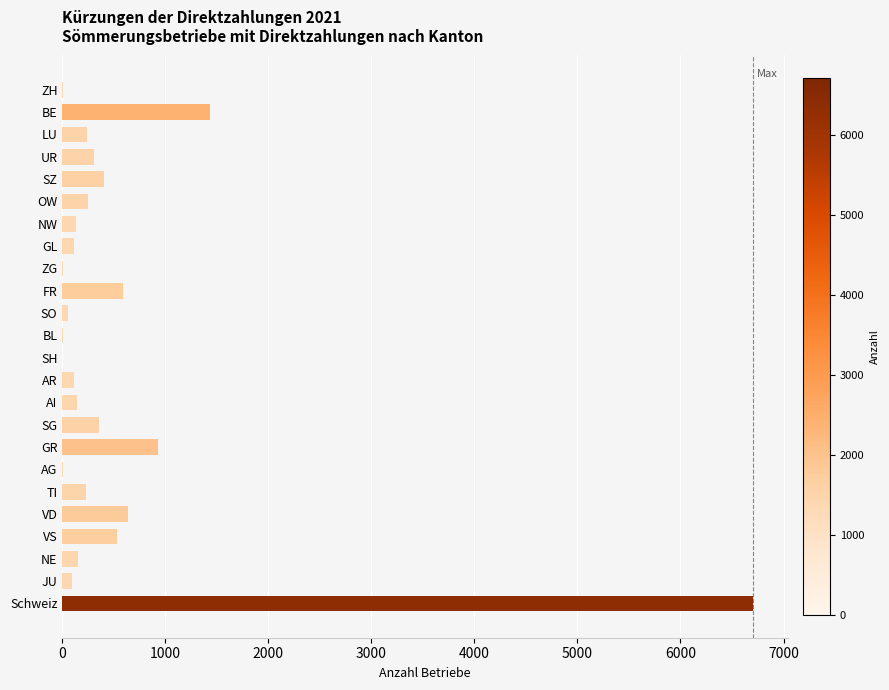

Between VD and AI, which is larger?

VD